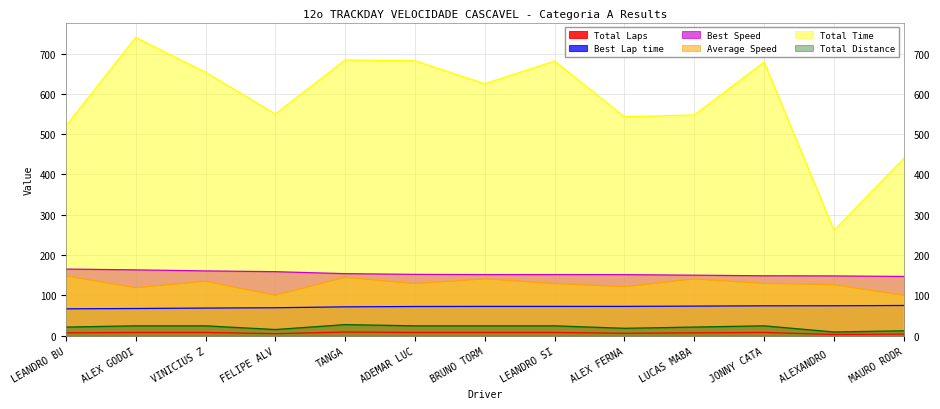

What is the smallest value displayed?

3.0